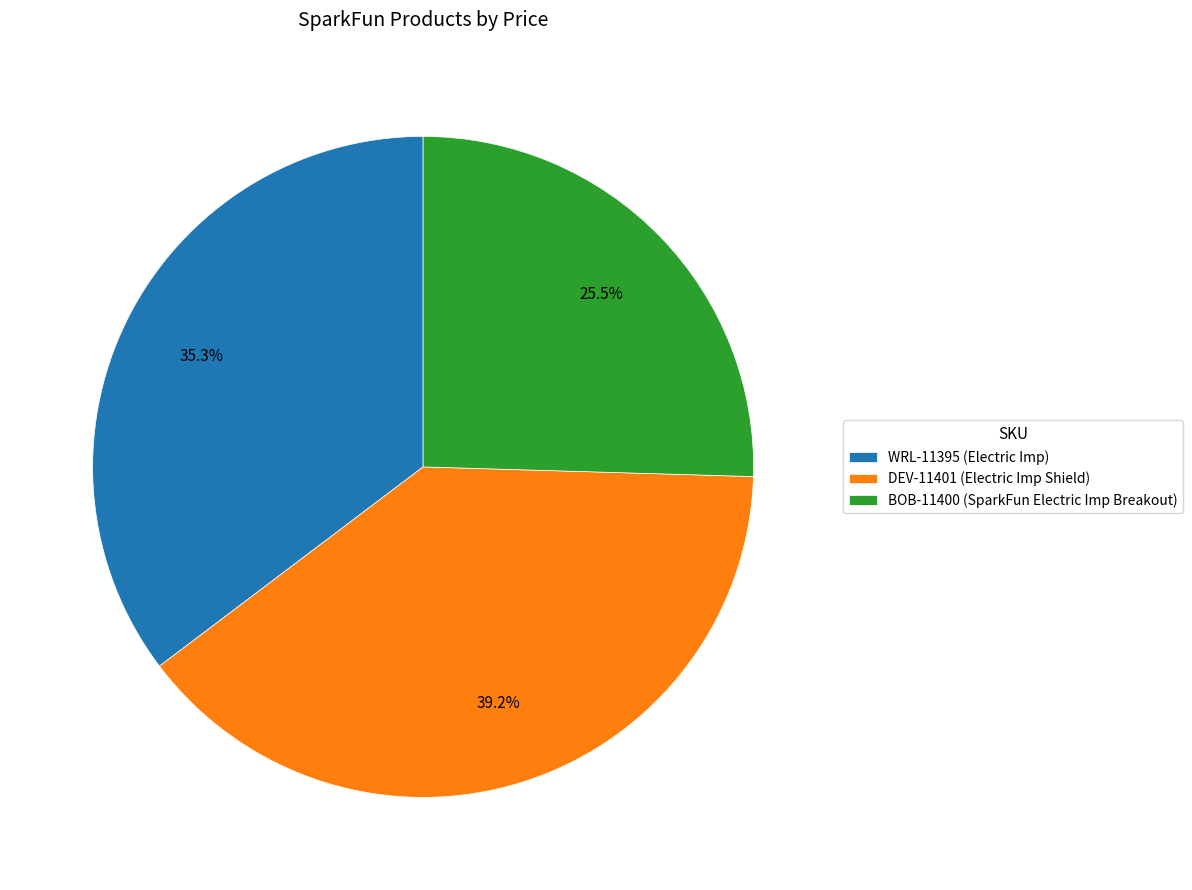

True or false: WRL-11395 accounts for 44% of the total.

False